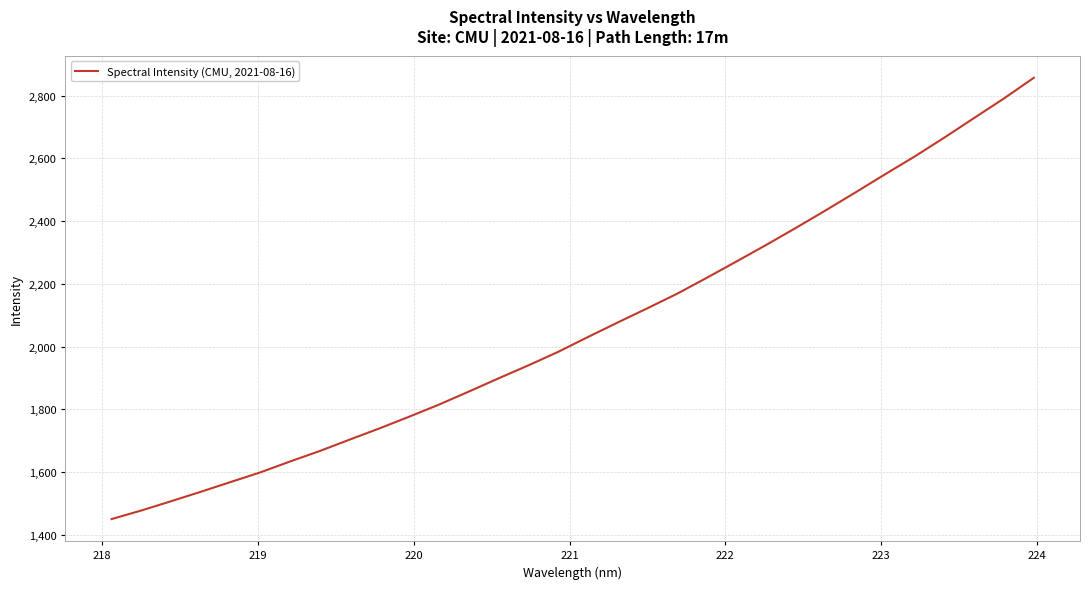

What is the difference between the maximum and minimum values?

1406.6